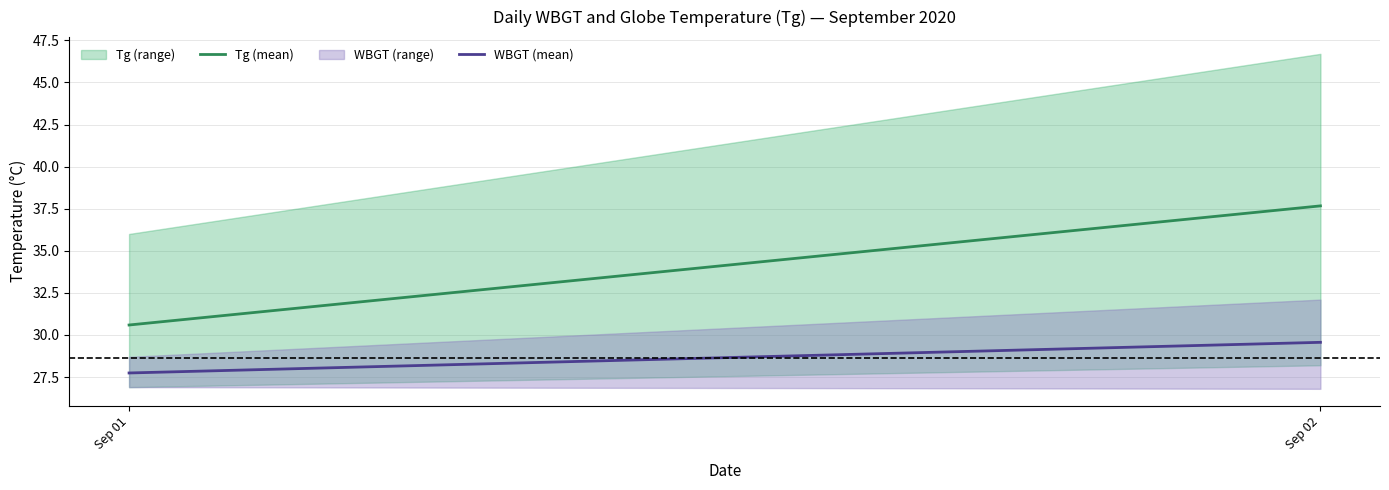

Is the value of Tg (mean) at Sep 01 greater than the value of WBGT (mean) at Sep 02?

Yes